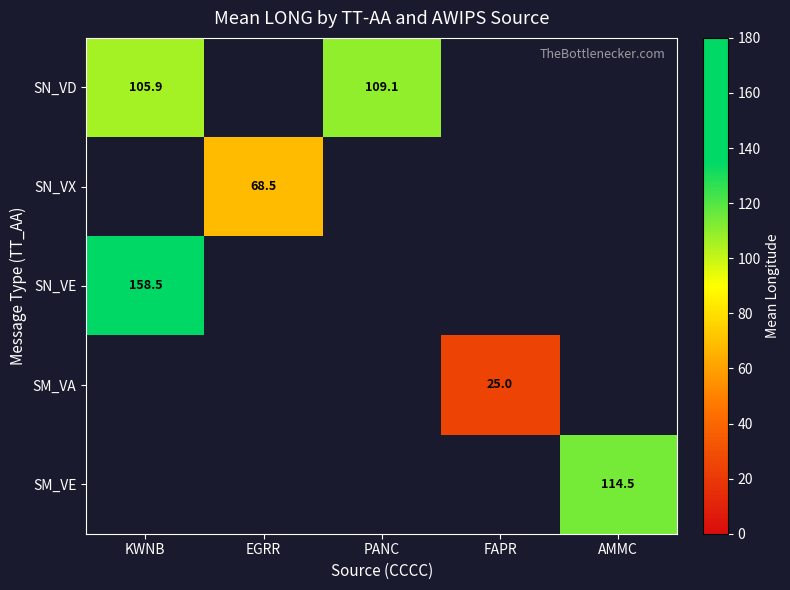

Is the value of SN_VE at KWNB greater than the value of SM_VE at AMMC?

Yes